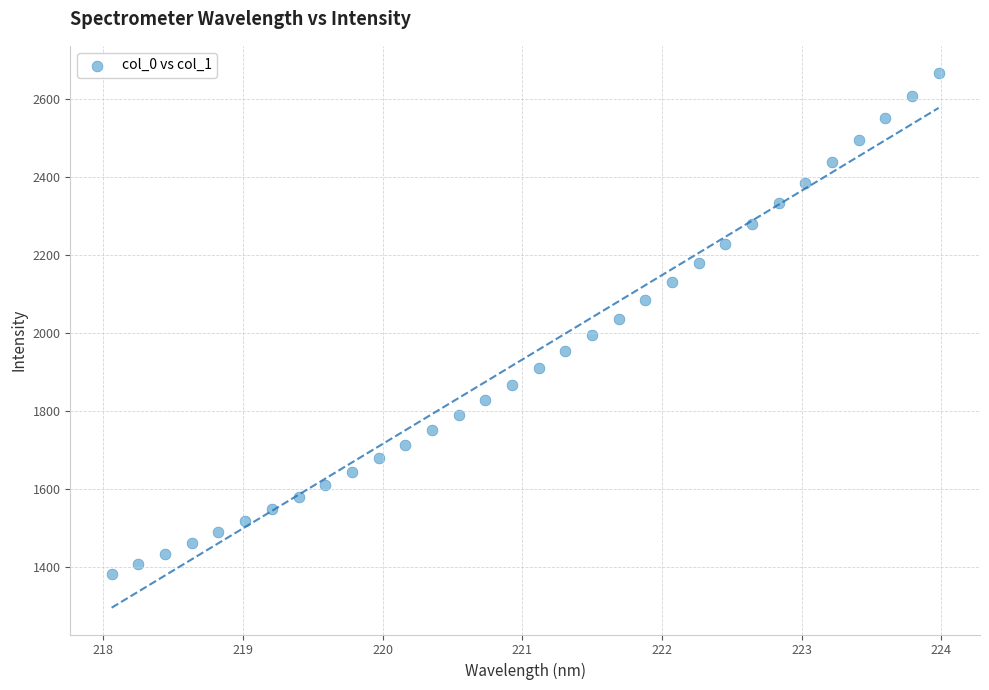

What is the range of X values (max minus min)?

5.9